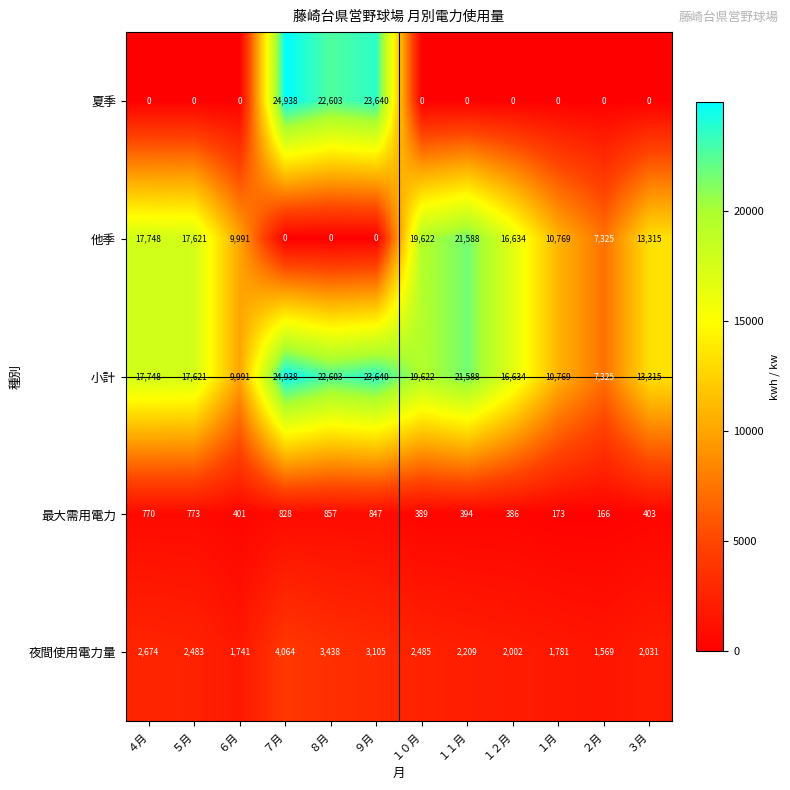

List the labels in order of 最大需用電力 value, smallest first.

２月, １月, １２月, １０月, １１月, ６月, ３月, ４月, ５月, ７月, ９月, ８月